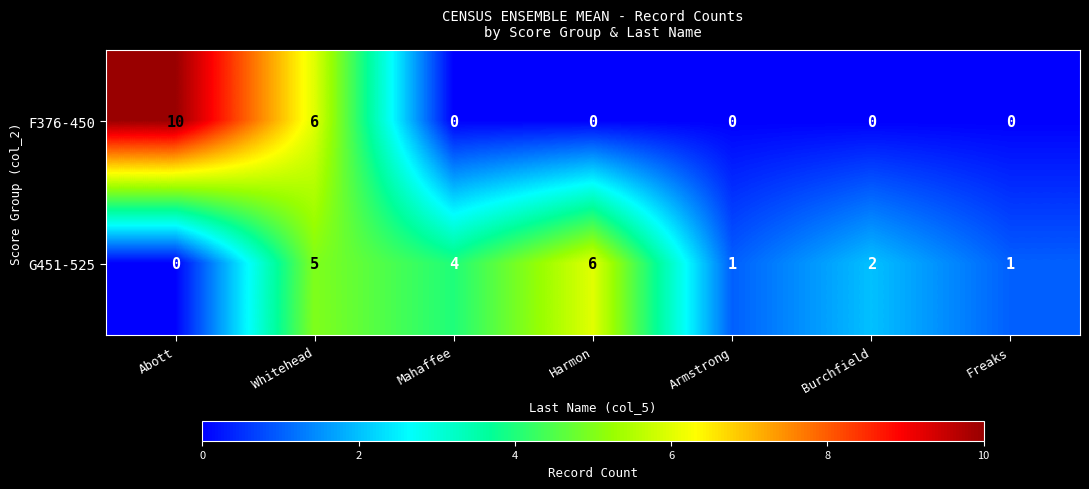

Which series has the largest total across all categories?

G451-525